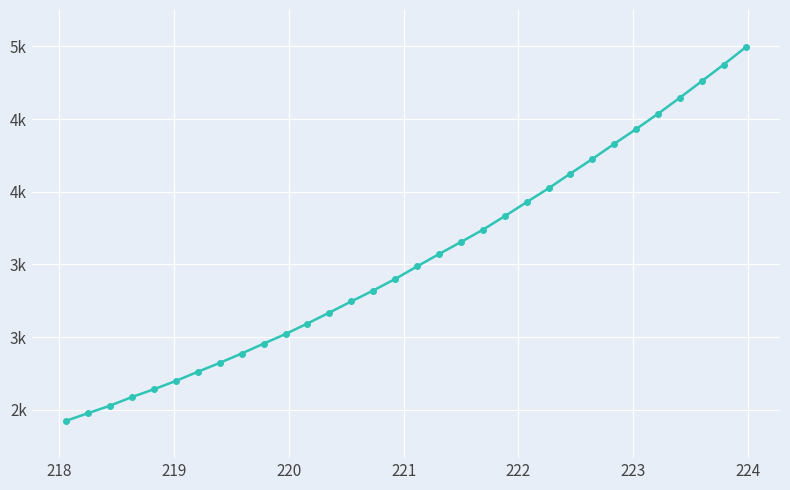

Does the chart have visible grid lines?

Yes